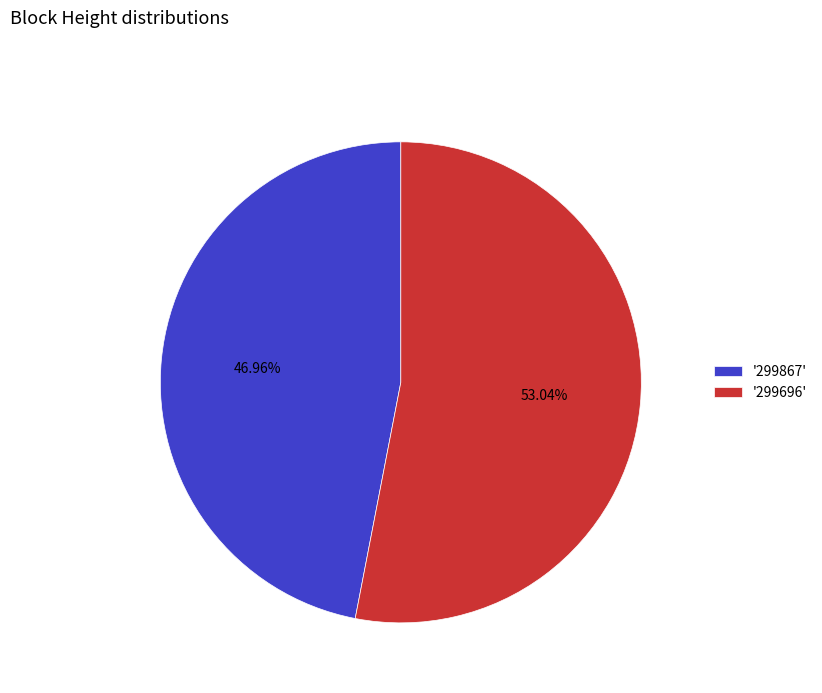

What is the largest slice in the pie chart?

'299696'